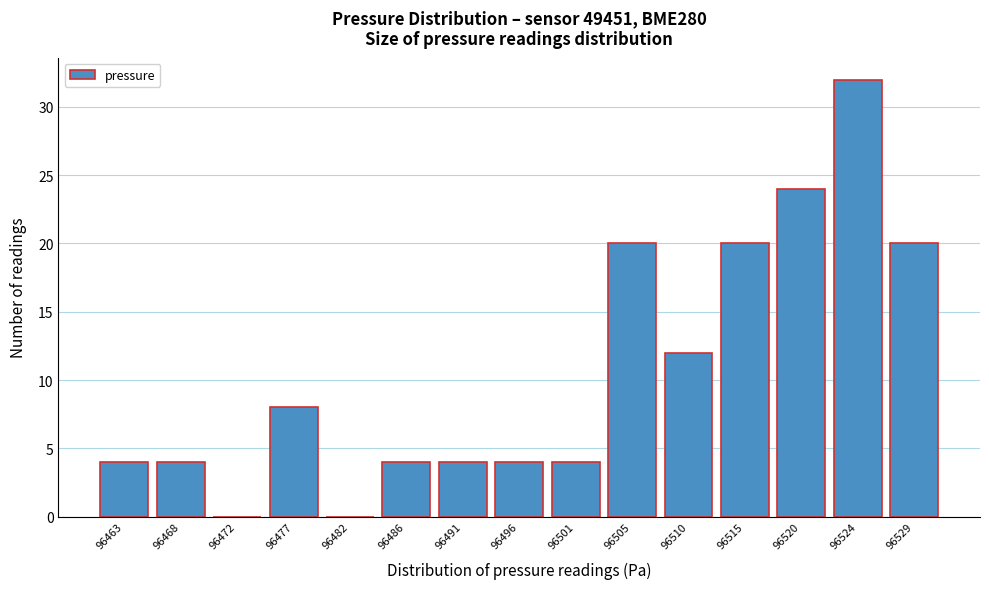

Reading right to left, extract all data points from this chart.

96529=20	96524=32	96520=24	96515=20	96510=12	96505=20	96501=4	96496=4	96491=4	96486=4	96482=0	96477=8	96472=0	96468=4	96463=4